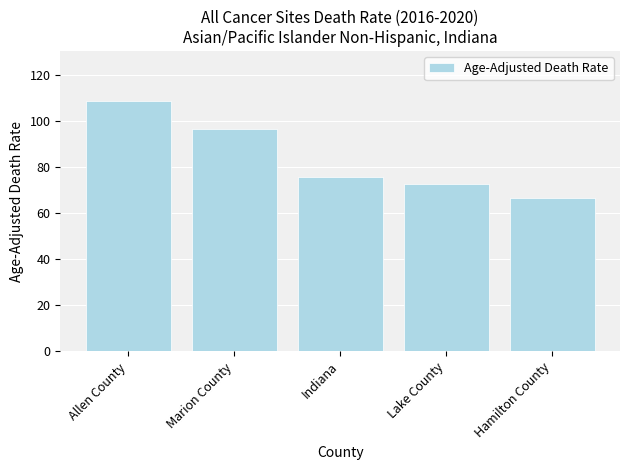

What is the greatest value displayed?

108.8